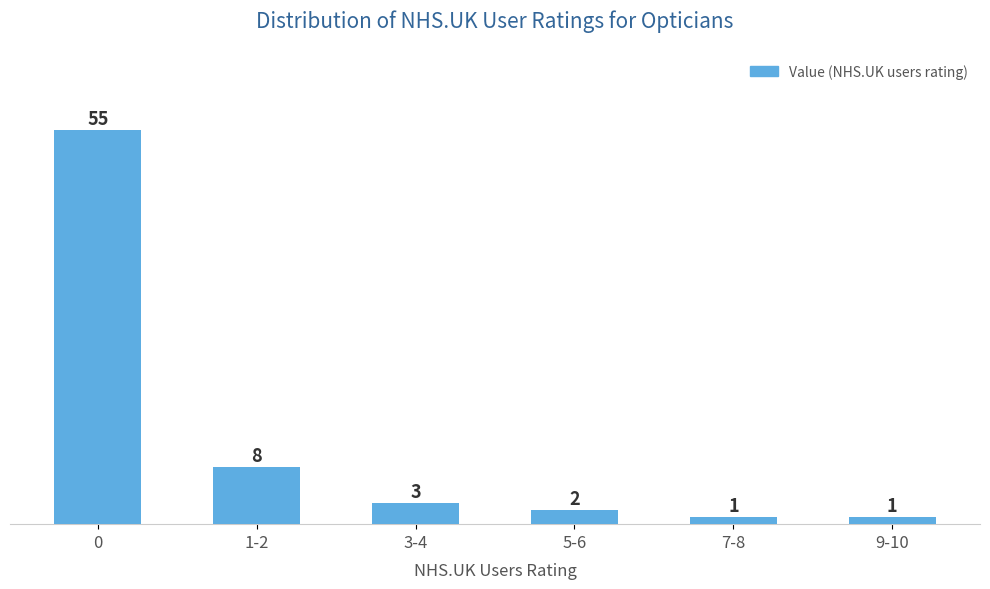

Reading left to right, extract all data points from this chart.

0=55	1-2=8	3-4=3	5-6=2	7-8=1	9-10=1